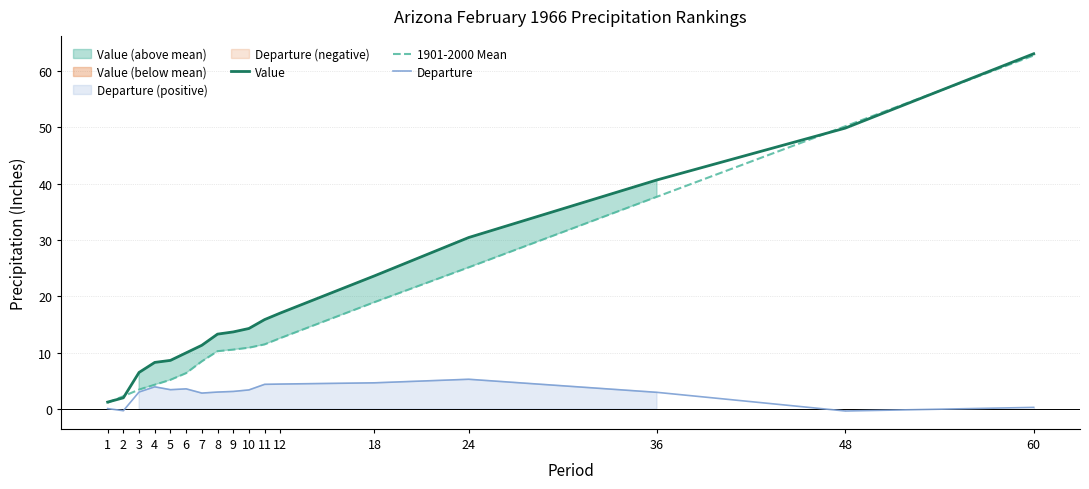

Which series has the largest range (max minus min)?

Value